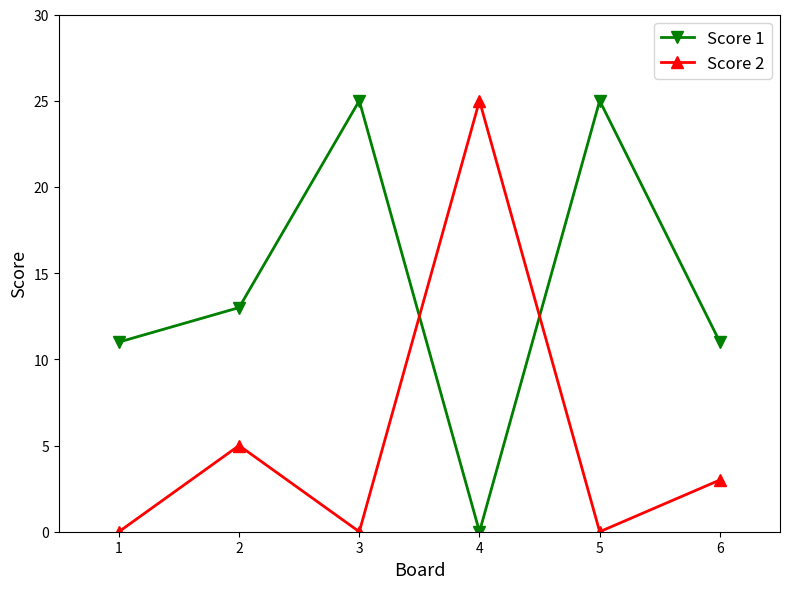

True or false: Score 2 and Score 1 intersect in this chart.

True